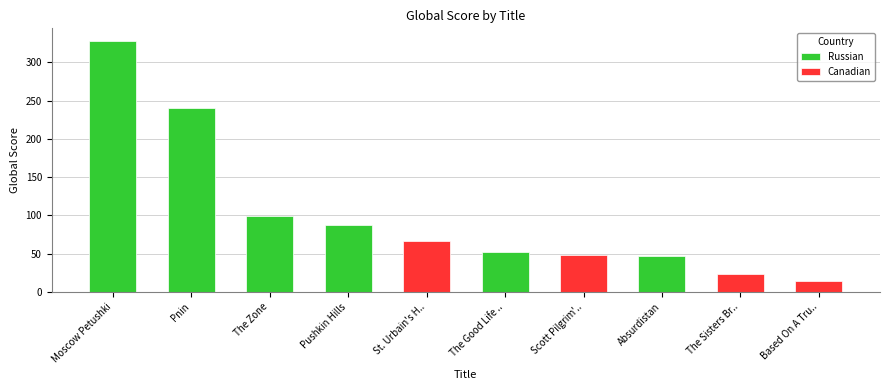

What position from the left is Moscow Petushki?

1